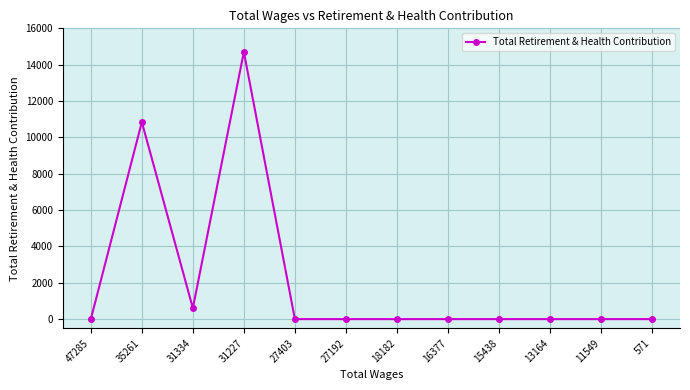

How many values exceed 0?

3